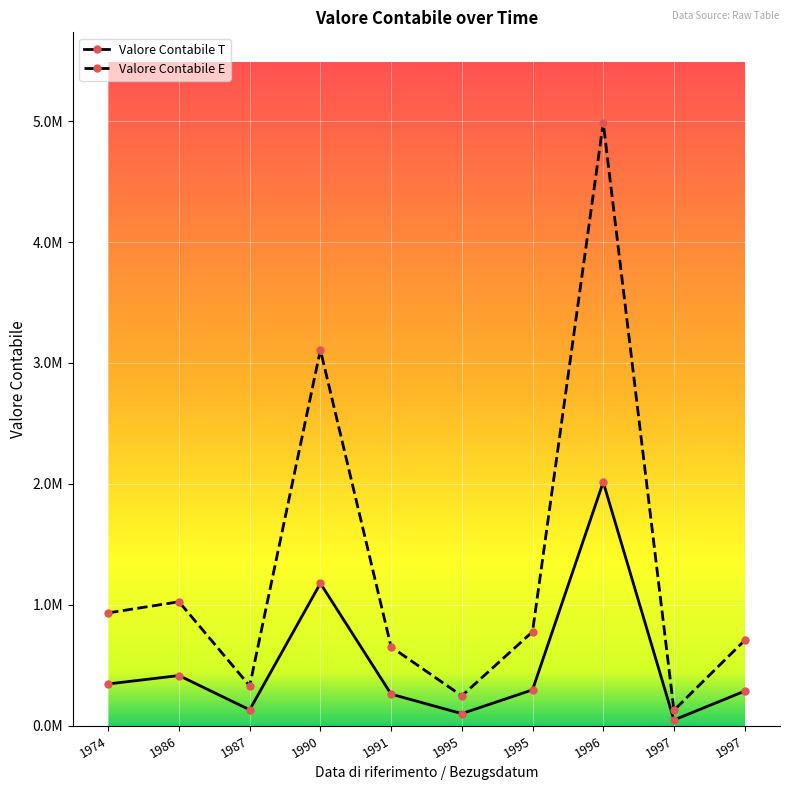

Is the value of Valore Contabile E at 1996 greater than the value of Valore Contabile T at 1997?

Yes